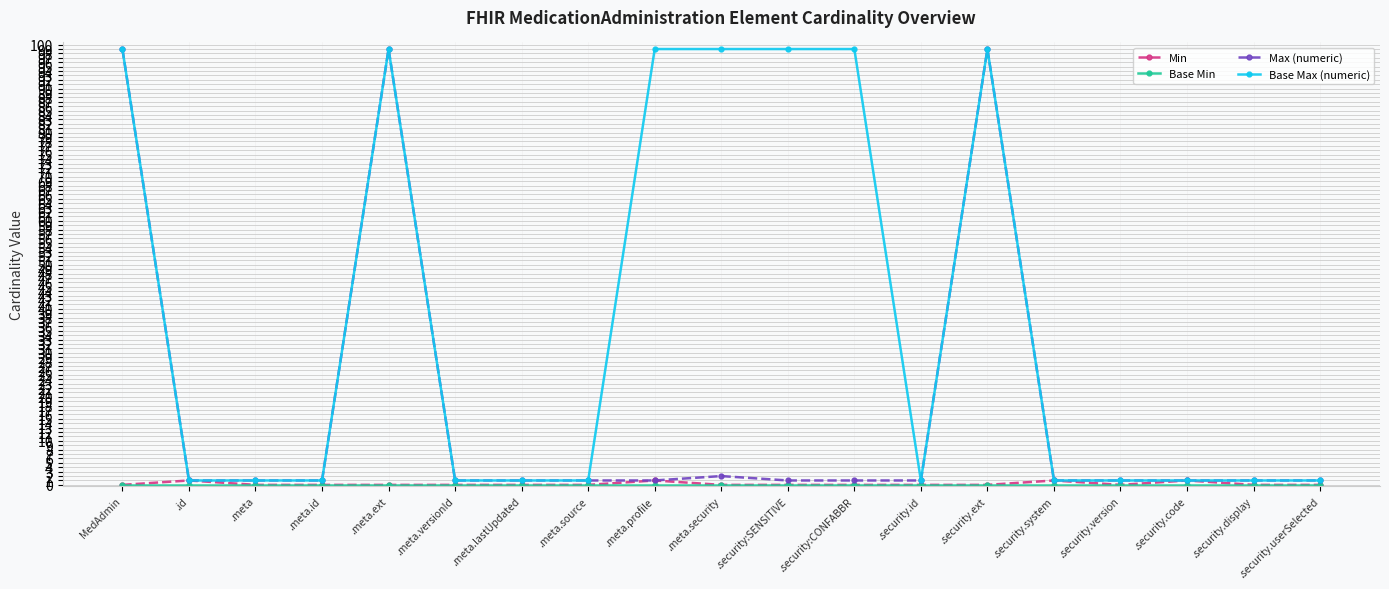

The value of Min at .security.ext is 0. True or false?

True